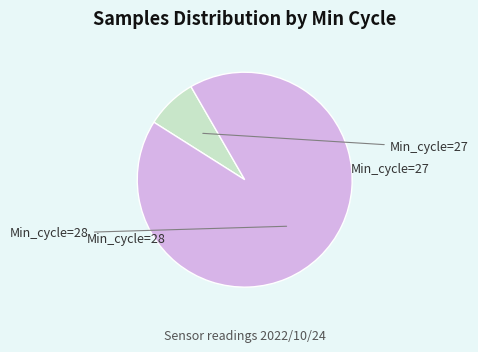

Which category has the biggest portion of the pie?

28